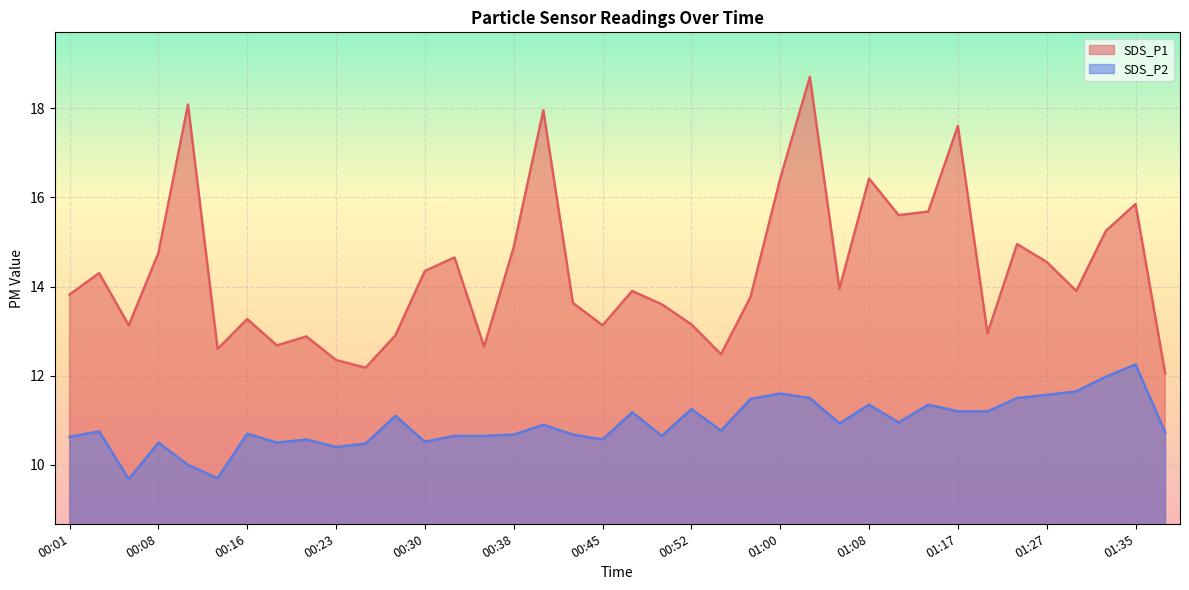

How many values in the SDS_P1 series are below 13?

10